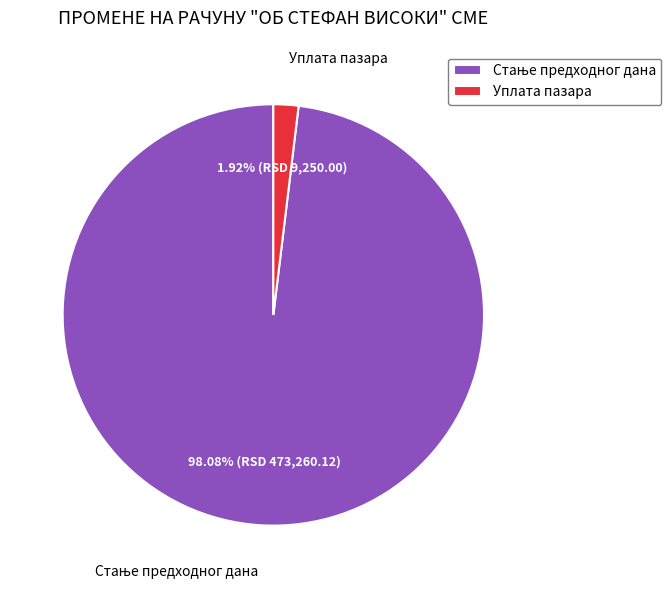

What percentage is the Уплата пазара slice, to the nearest percent?

2%